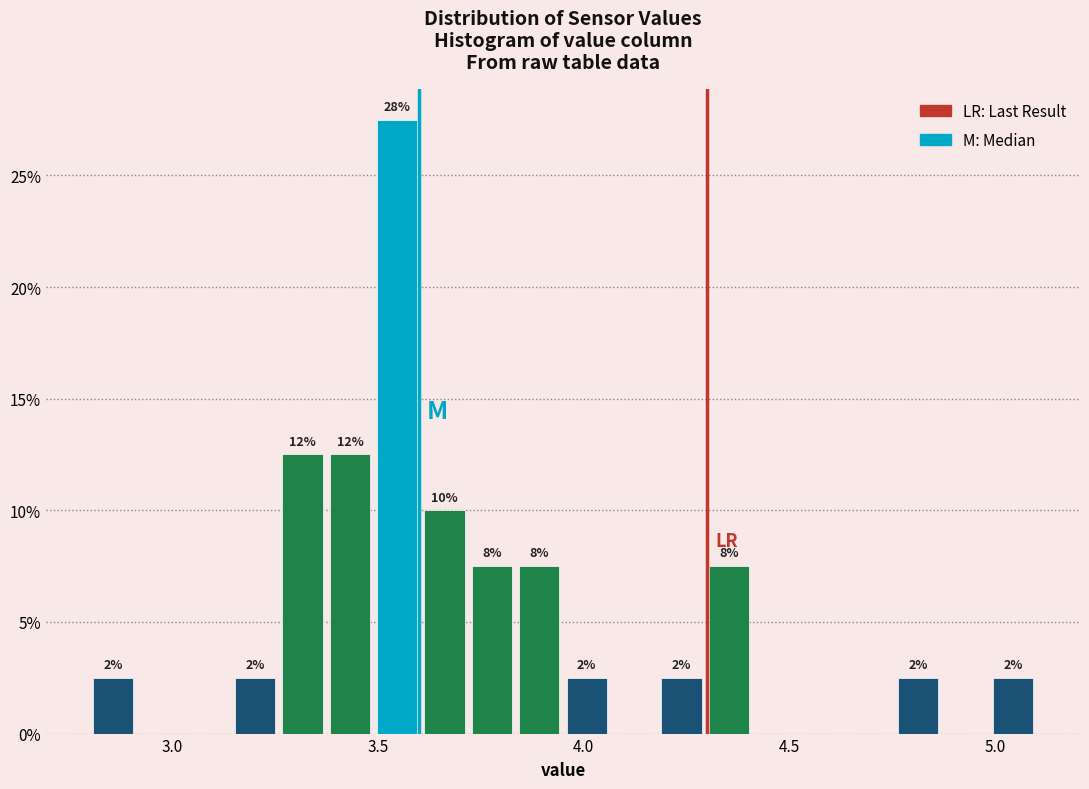

Read against the x-axis, roughly where is the centre of the tallest bar?

3.55